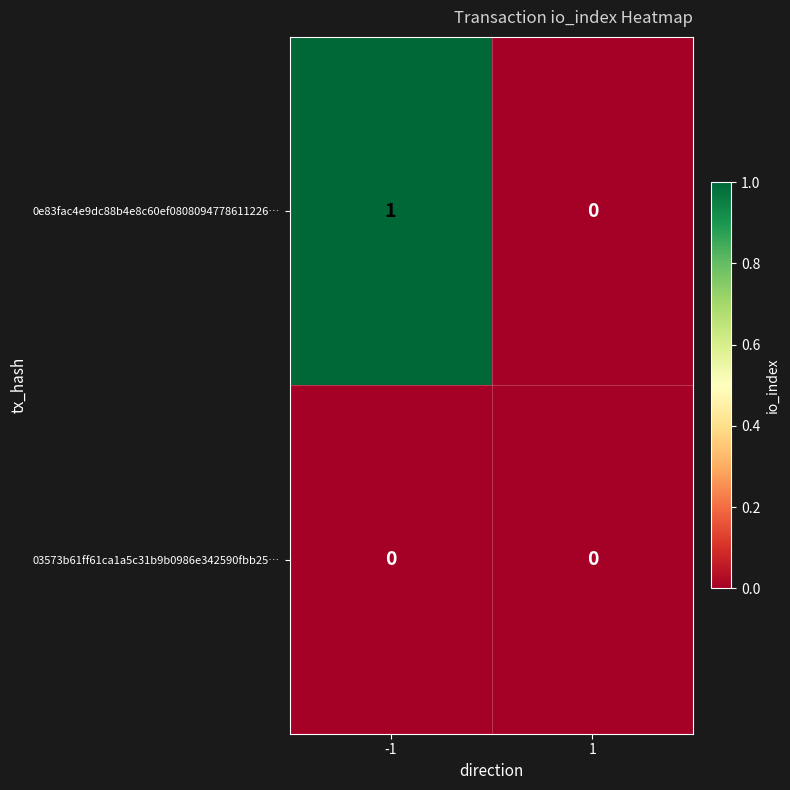

Which series has the largest total across all categories?

0e83fac4e9dc88b4e8c60ef0808094778611226…